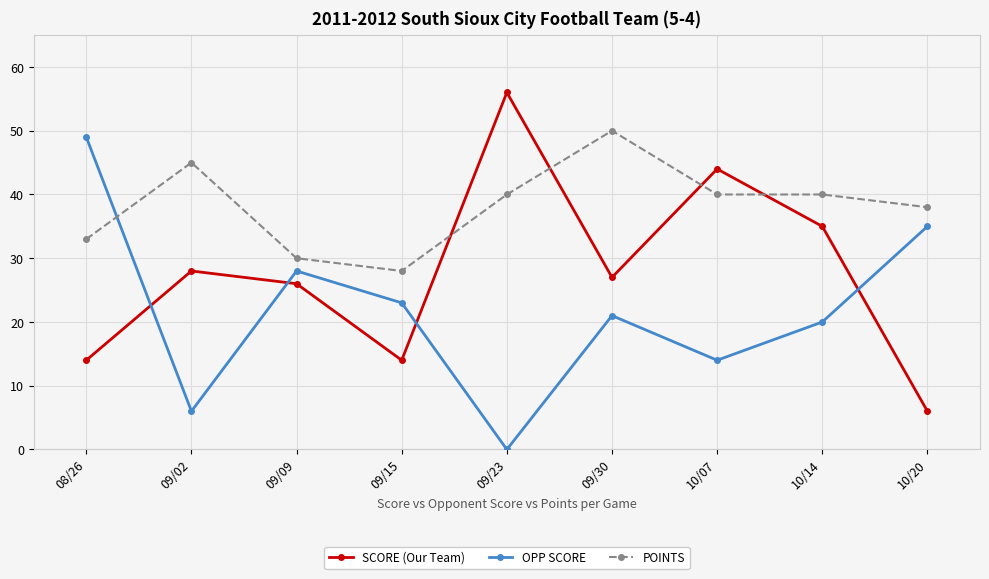

How many interior local valleys does the SCORE (Our Team) series have?

2